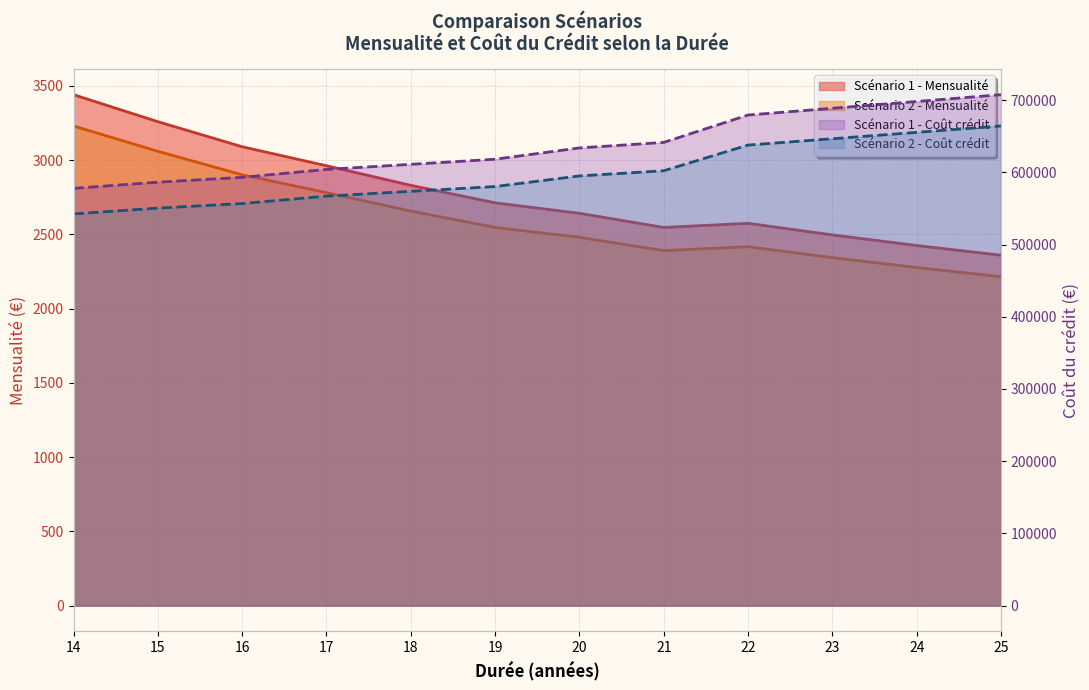

Which series has the widest spread of values?

Scénario 1 - Cout crédit